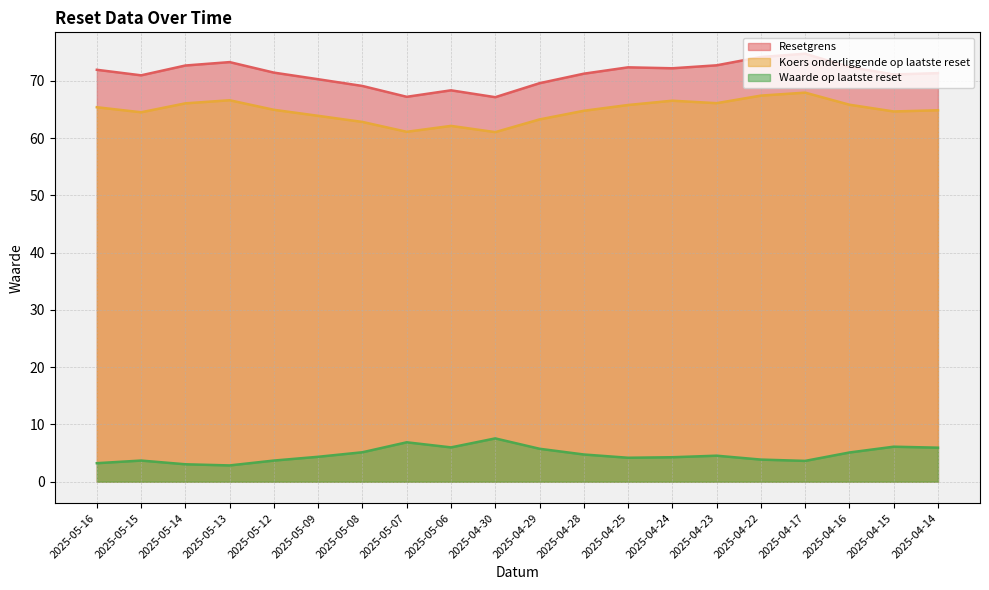

True or false: Koers onderliggende op laatste reset has a value of 65.8 at 2025-04-25.

True